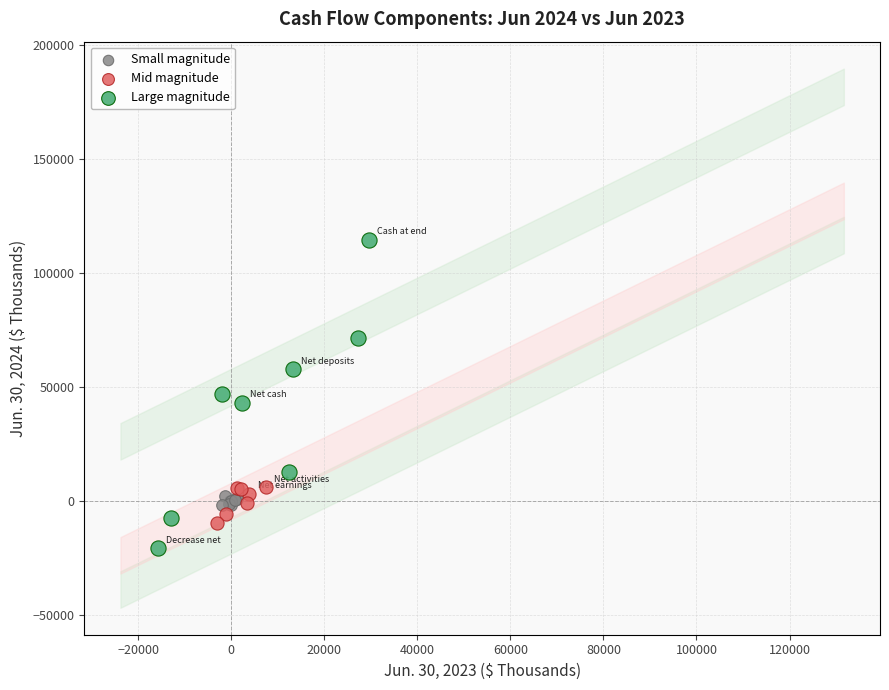

Which series has the widest spread of Y values?

Large magnitude